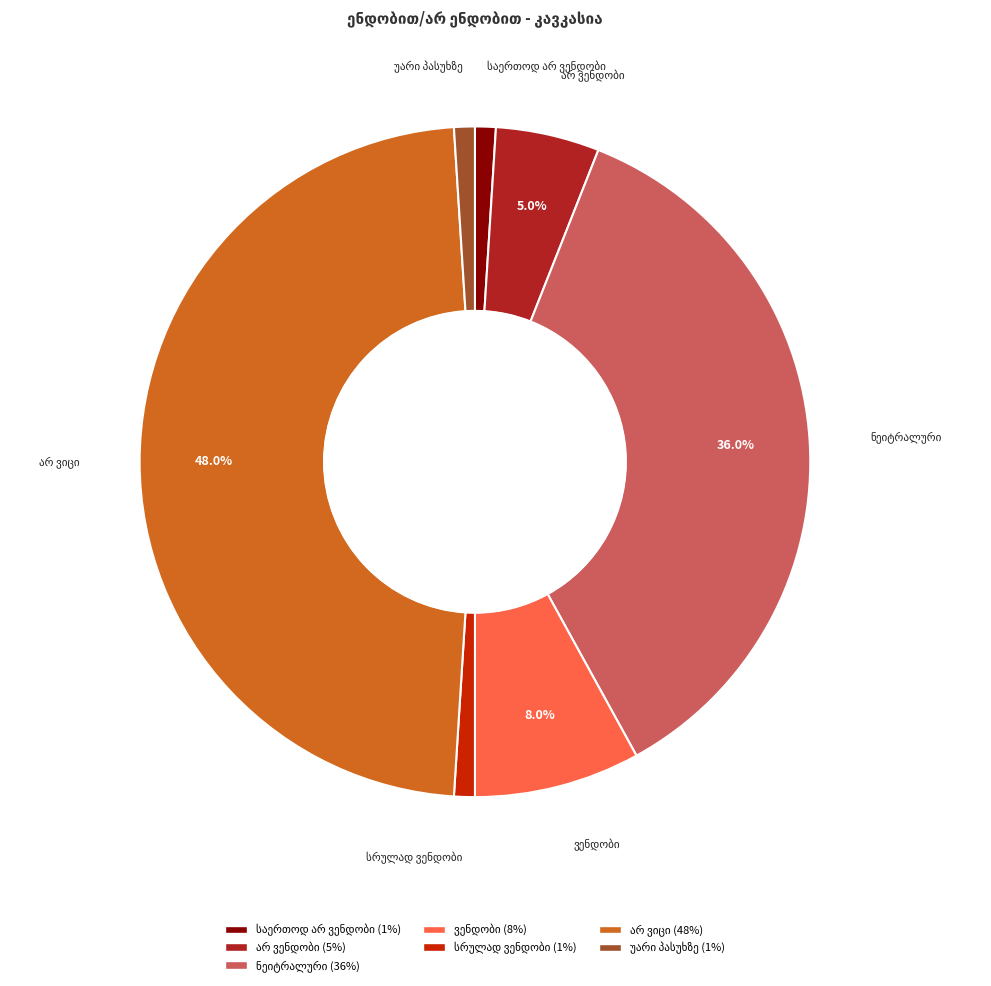

Is there any slice that represents more than half of the pie?

No